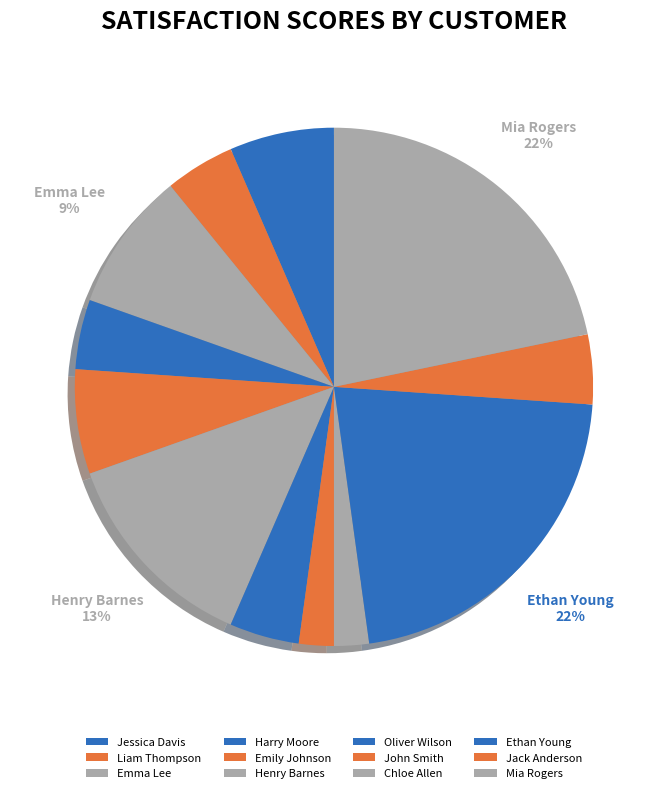

How many slices are in this pie chart?

12